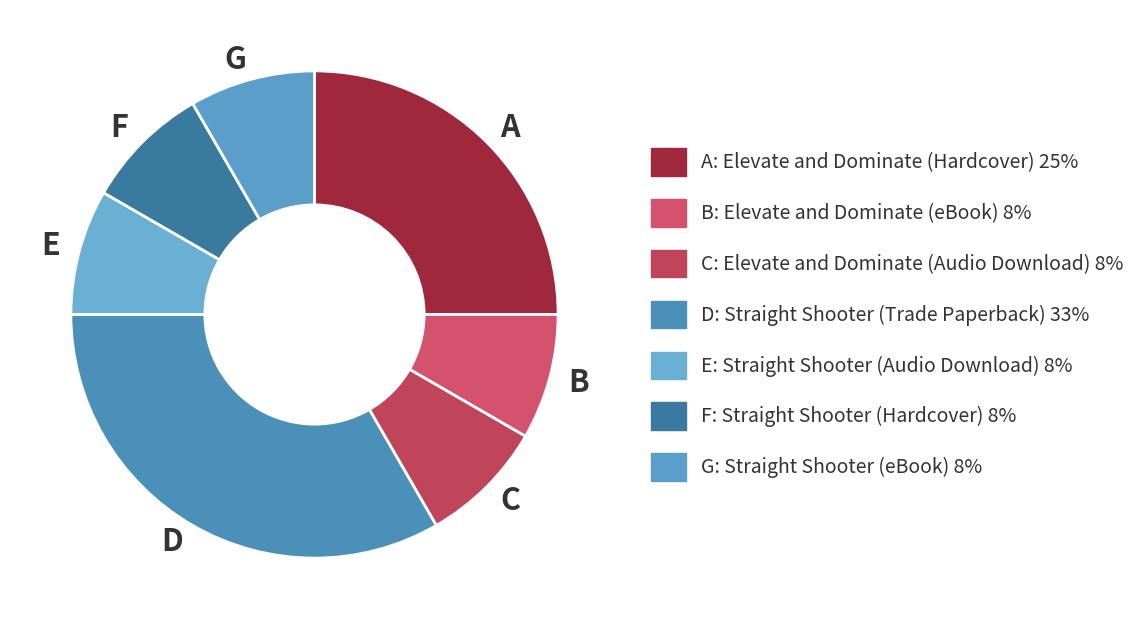

What is the largest slice in the pie chart?

D